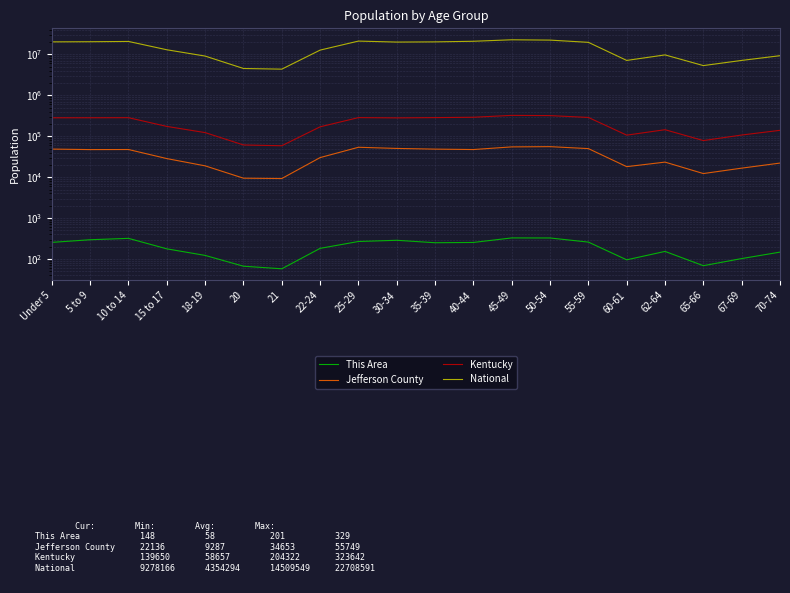

At which category is the sum across all series the highest?

45-49